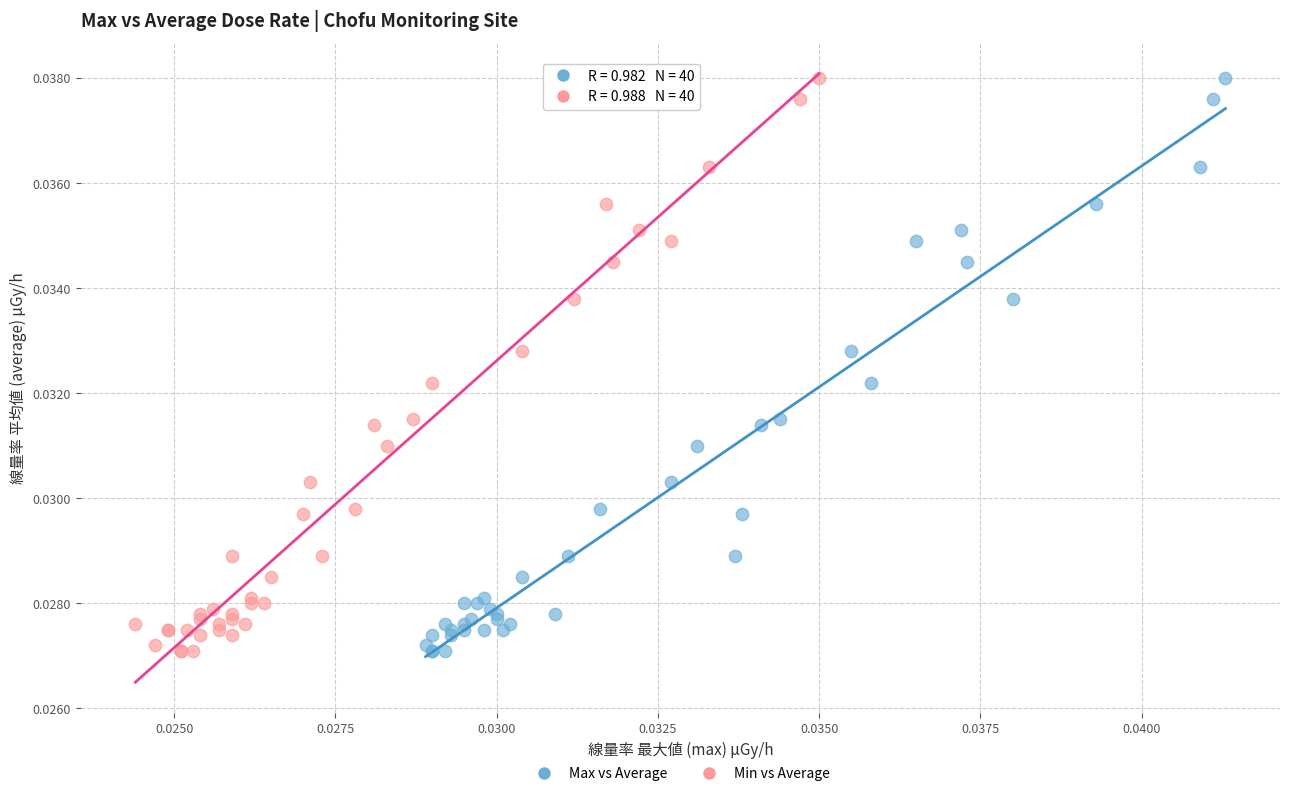

What are all the series names shown in the legend?

Max vs Average, Min vs Average